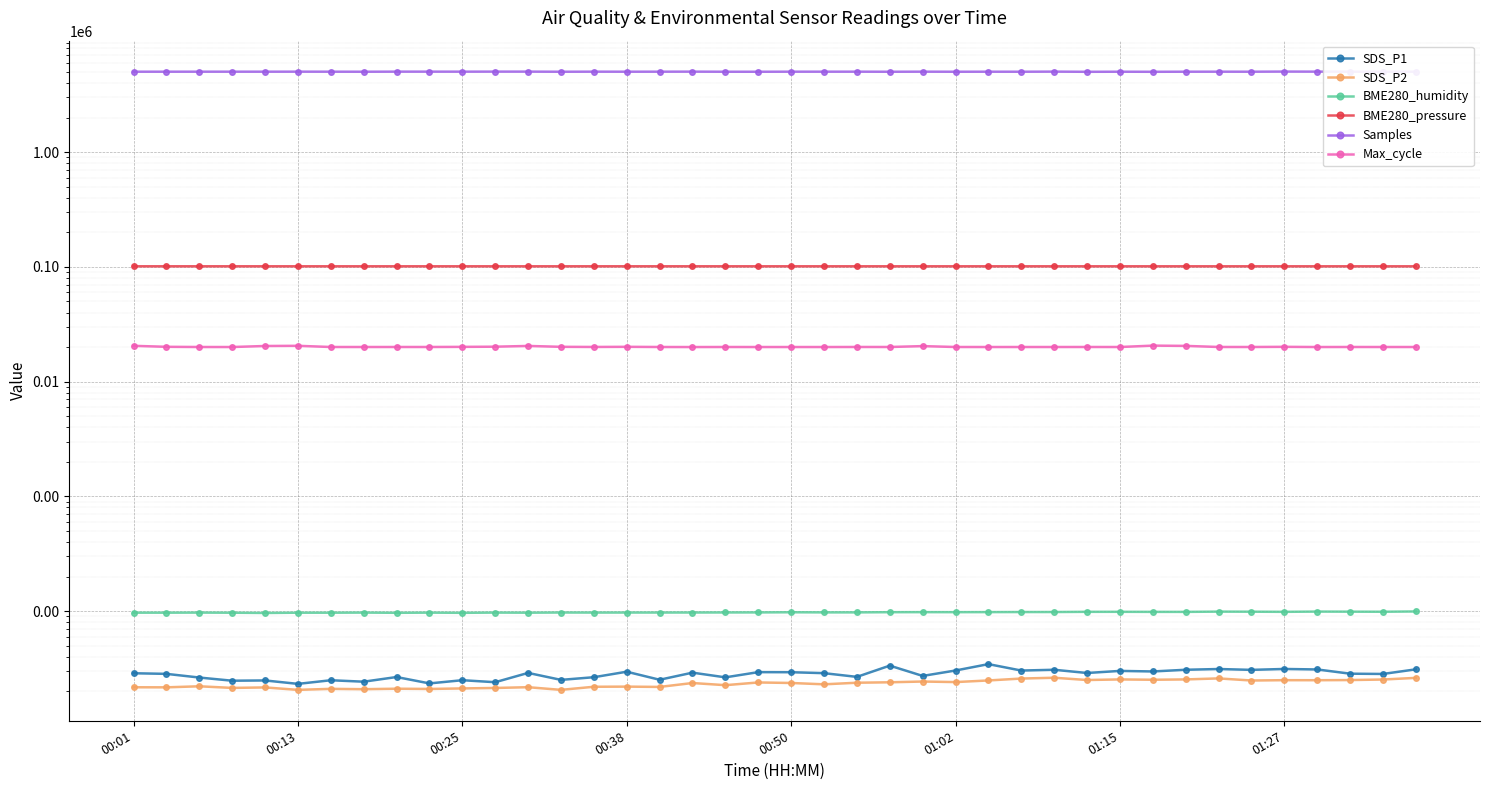

True or false: BME280_humidity and BME280_pressure intersect in this chart.

False